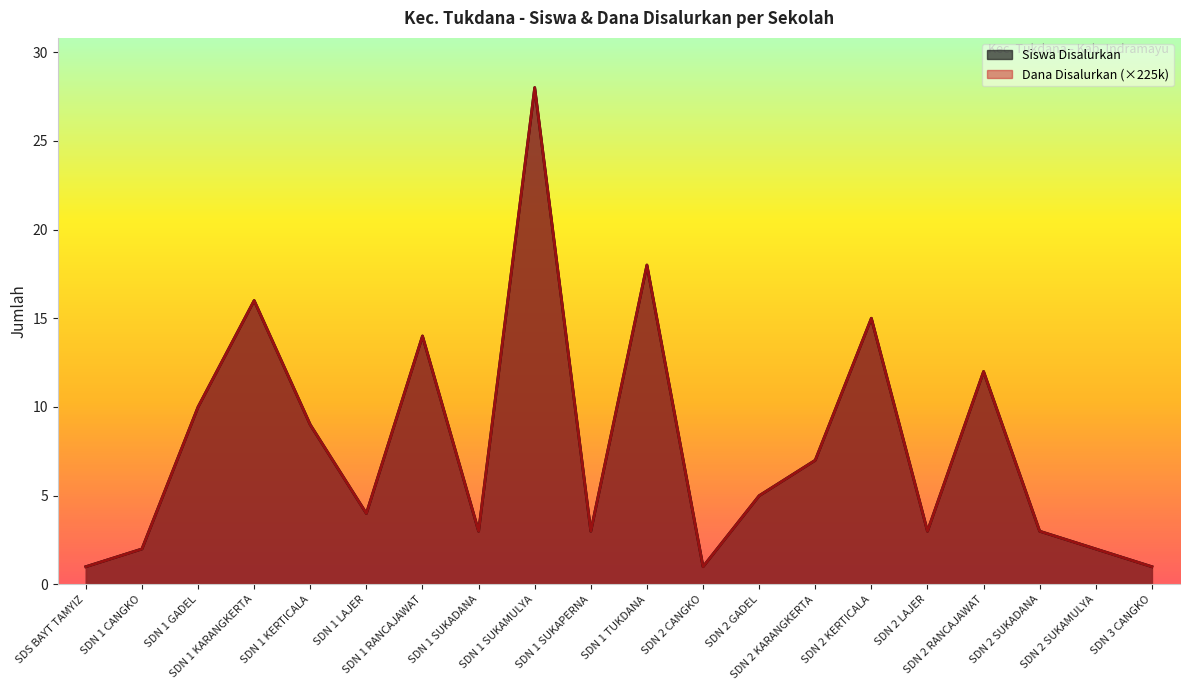

True or false: Dana Disalurkan has more than 2 interior local peaks.

True